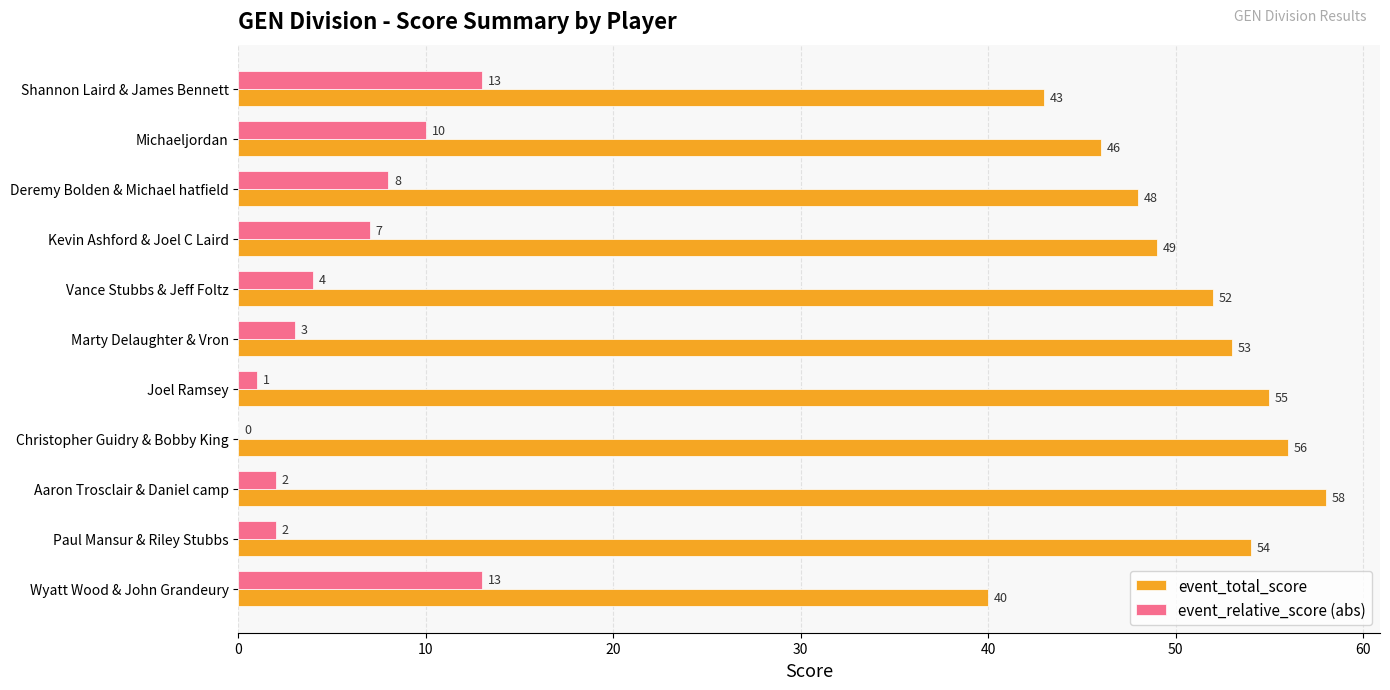

True or false: event_total_score has a value of 31 at Deremy Bolden & Michael hatfield.

False